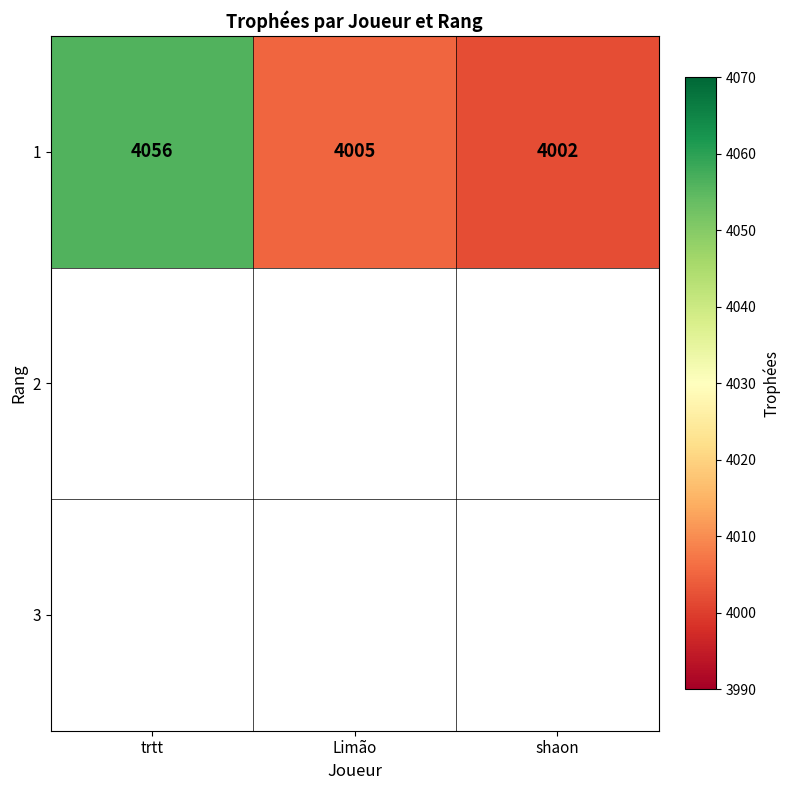

The chart shows a value of 1877 at Limão. True or false?

False